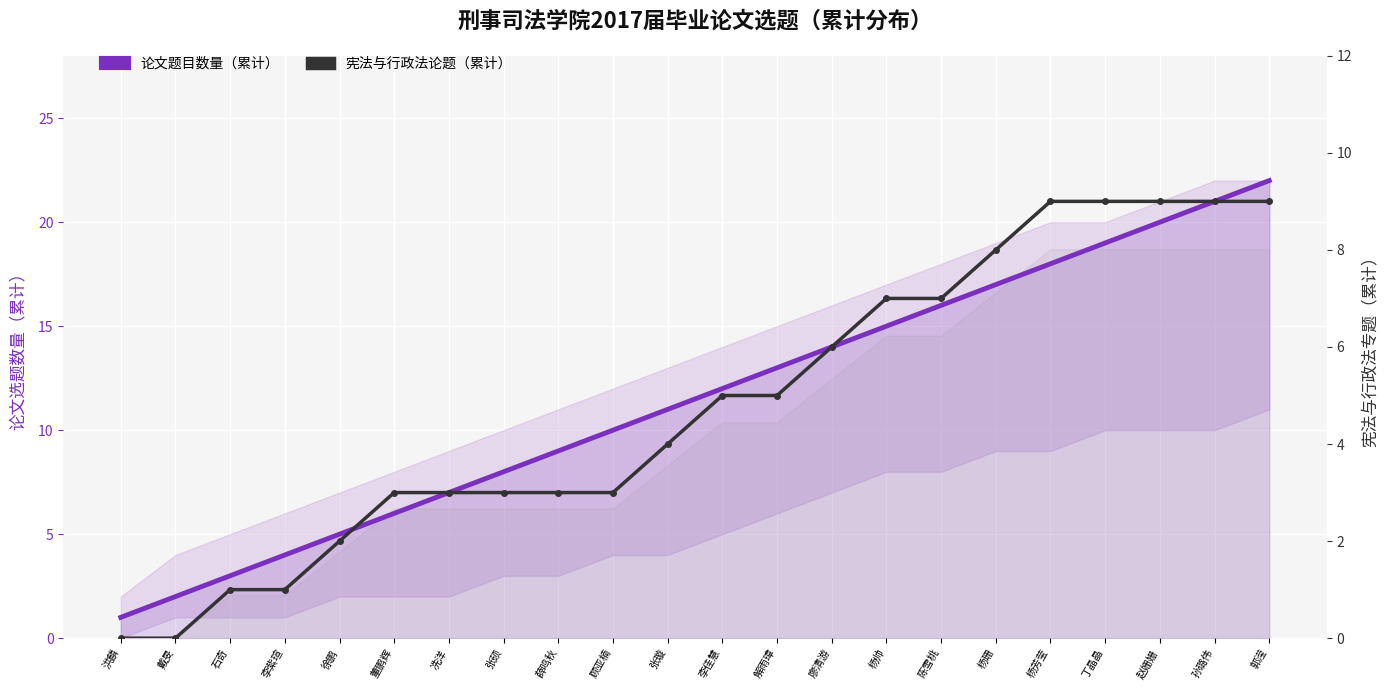

What is the label of the 13th point from the right?

顾亚楠